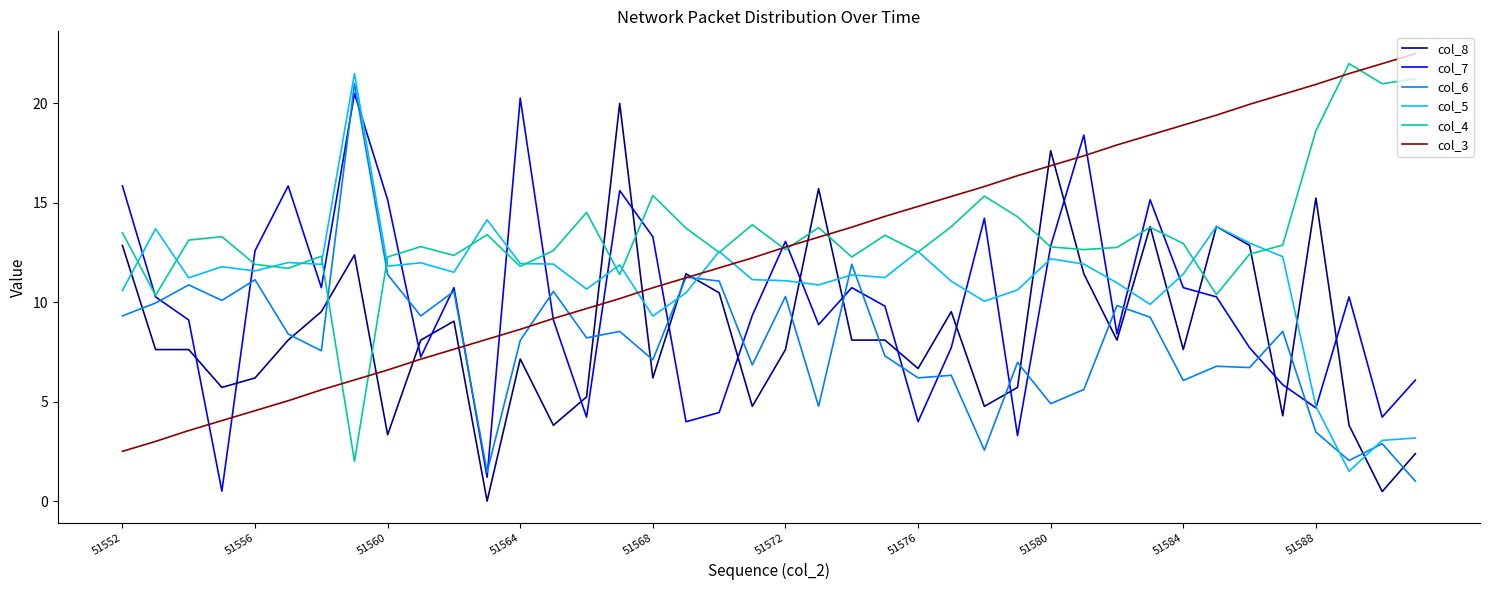

True or false: col_4 and col_7 intersect in this chart.

True